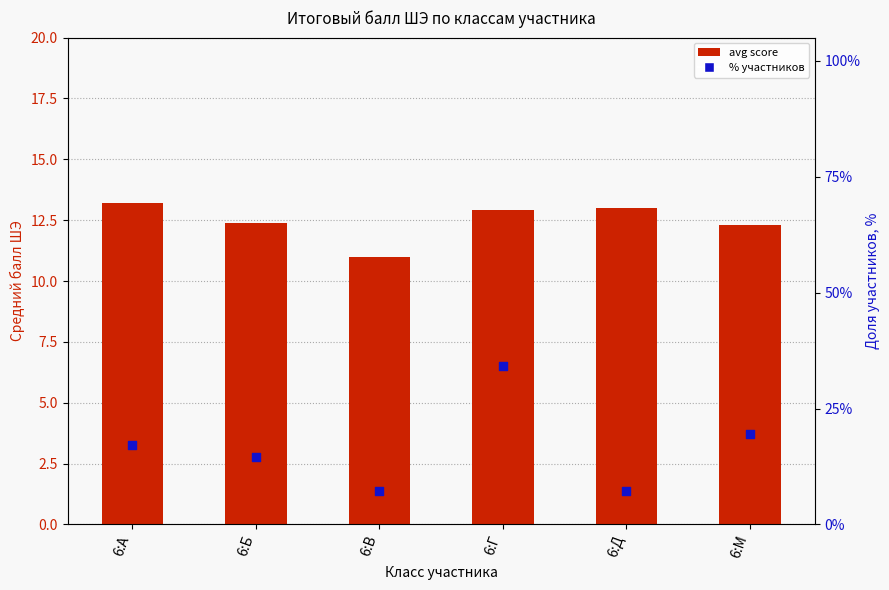

Which series reaches the minimum Y coordinate?

% участников